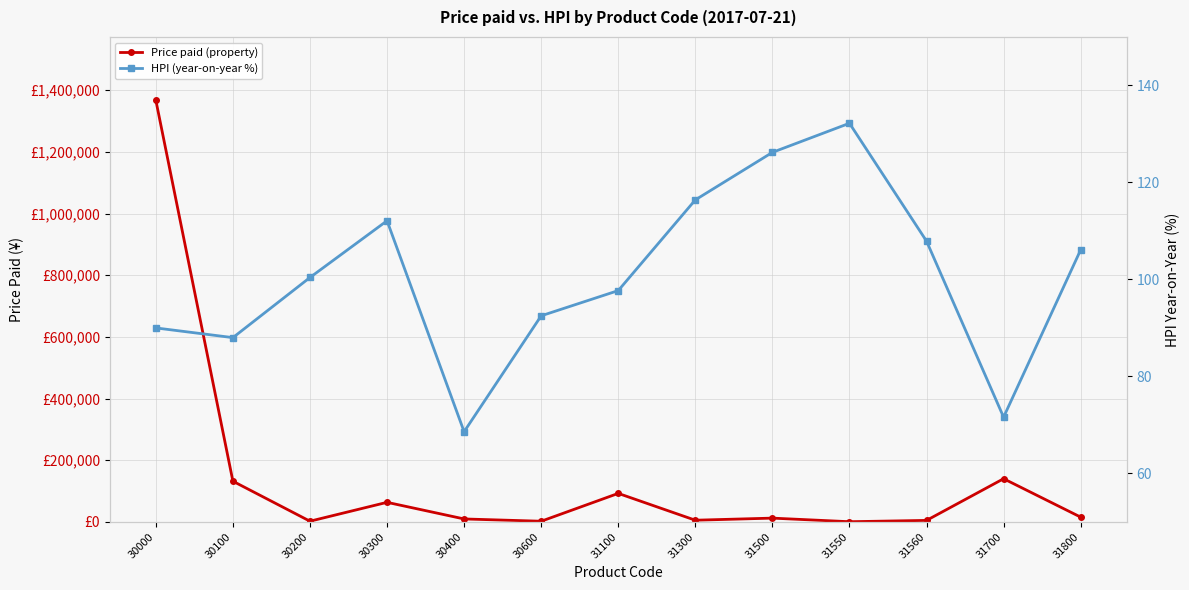

At which category is the sum across all series the highest?

30000